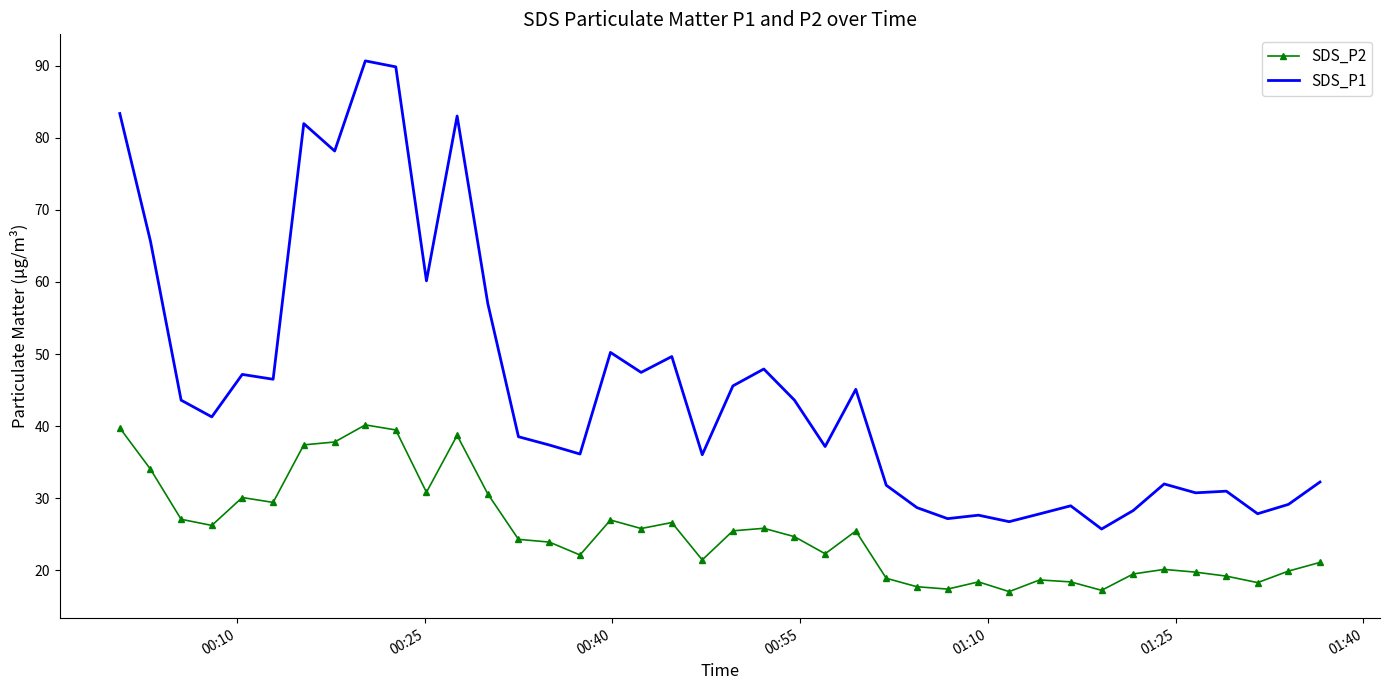

What is the sum of all SDS_P1 values?

1818.9